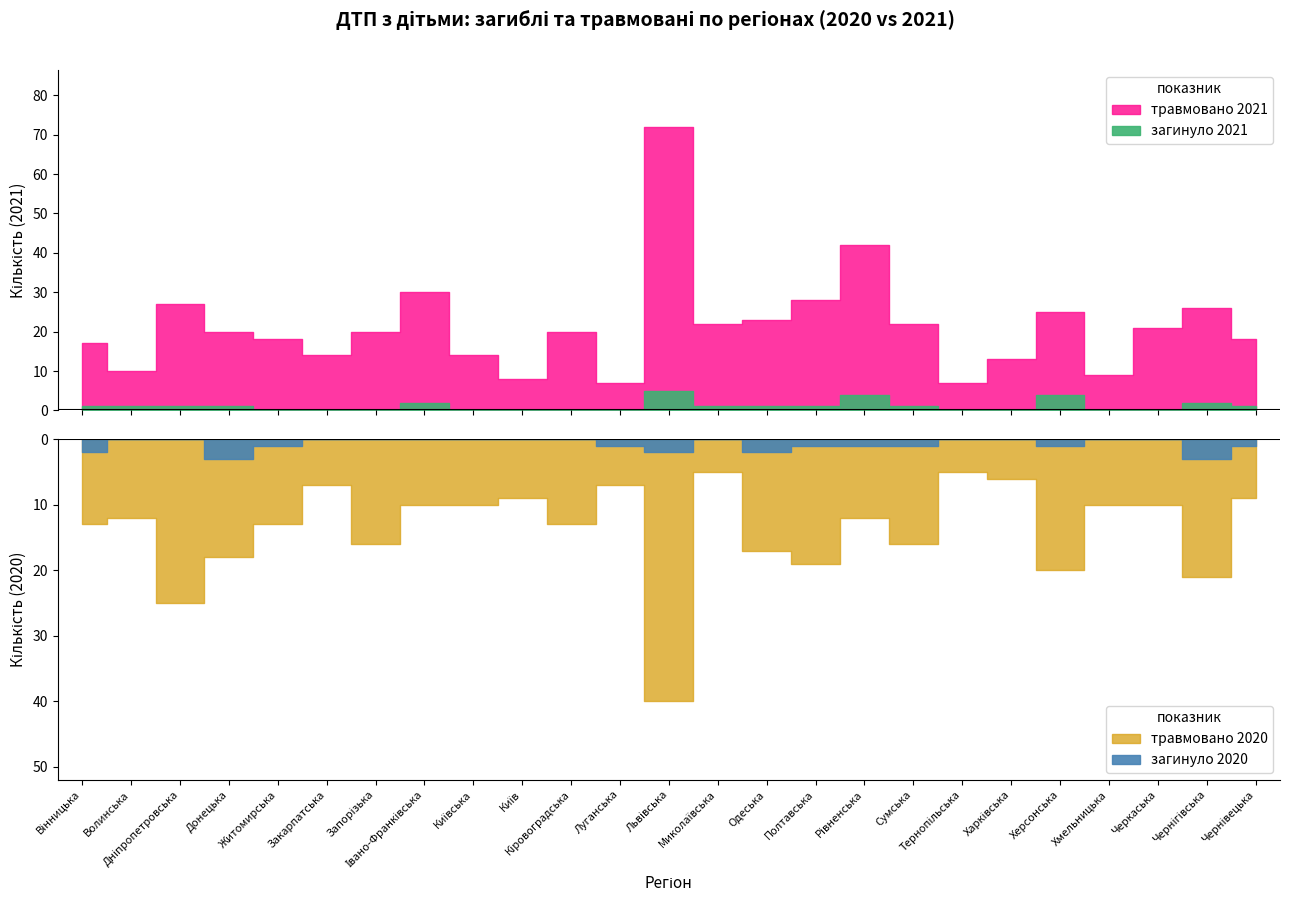

What is the label of the 23rd point from the right?

Дніпропетровська